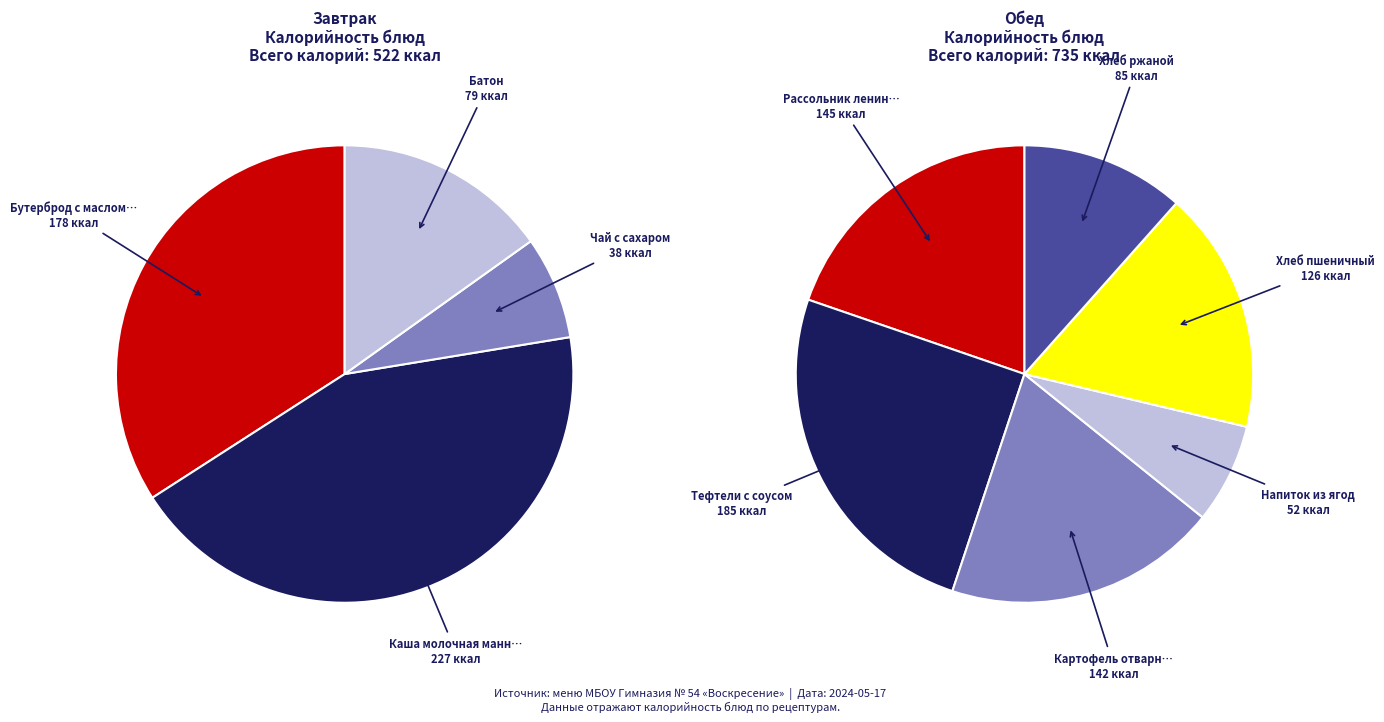

Which category has the smallest portion of the pie?

Чай с сахаром